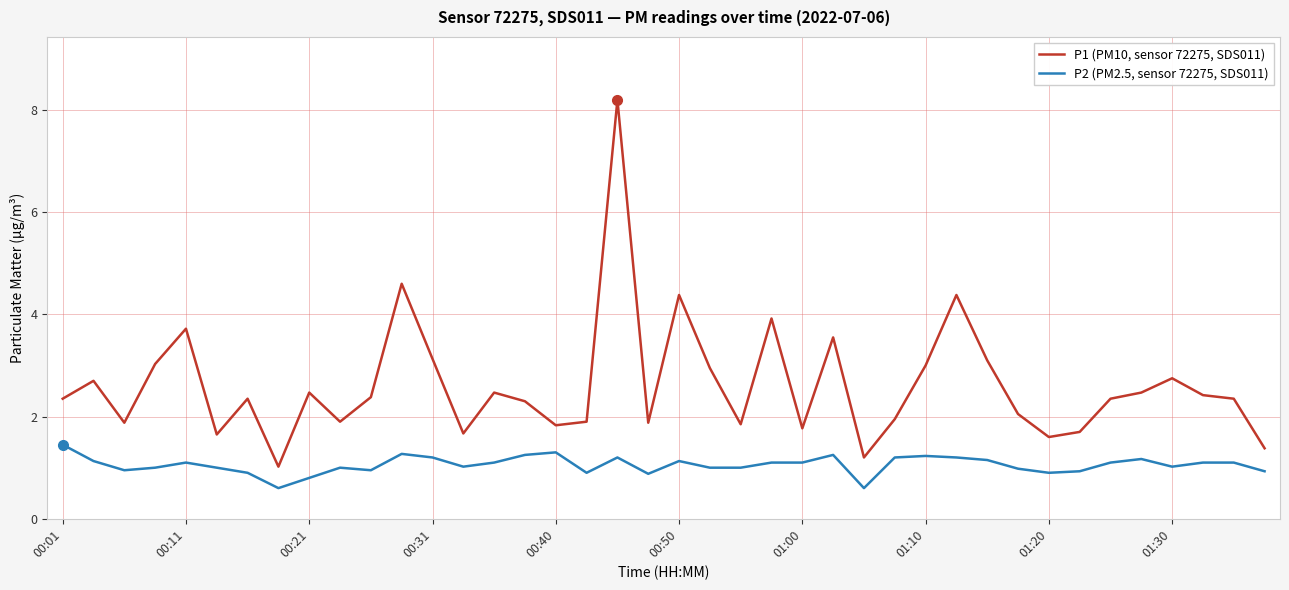

Count the number of categories in the chart.

40